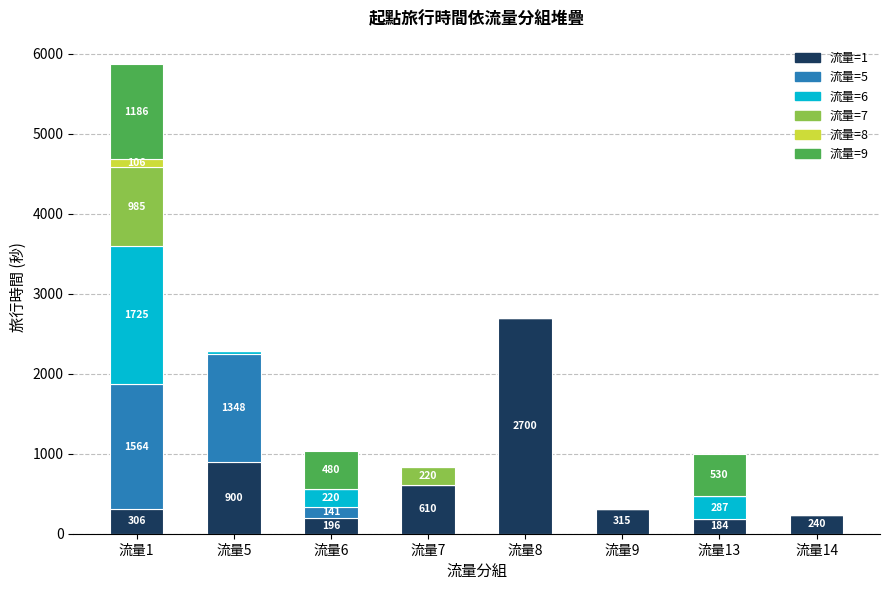

At which label does 流量=1 reach its peak?

流量8